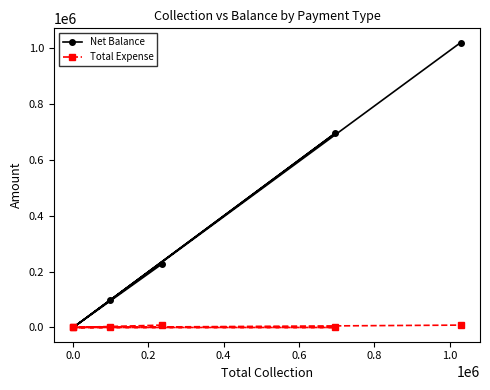

Does the chart display data point markers on the line(s)?

Yes